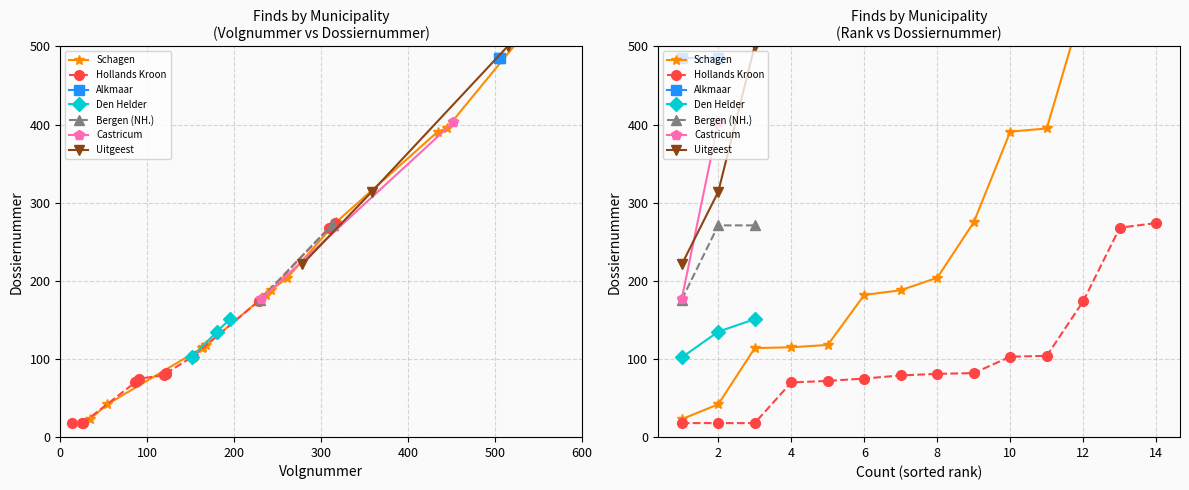

What is the difference between the second highest and second lowest values in the Dossiernummer series?

483